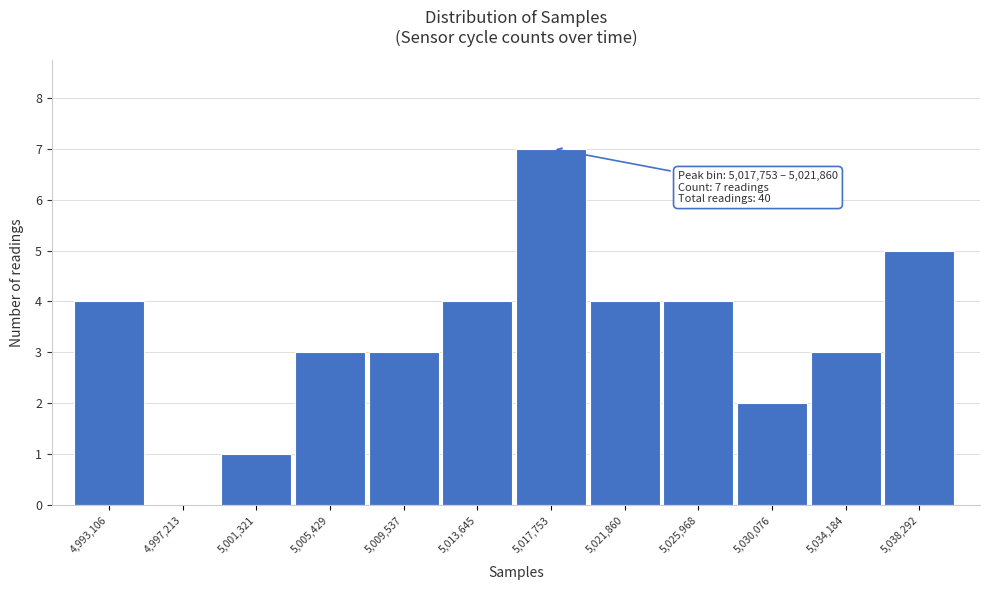

Reading left to right, extract all data points from this chart.

4,993,106=4	4,997,213=0	5,001,321=1	5,005,429=3	5,009,537=3	5,013,645=4	5,017,753=7	5,021,860=4	5,025,968=4	5,030,076=2	5,034,184=3	5,038,292=5